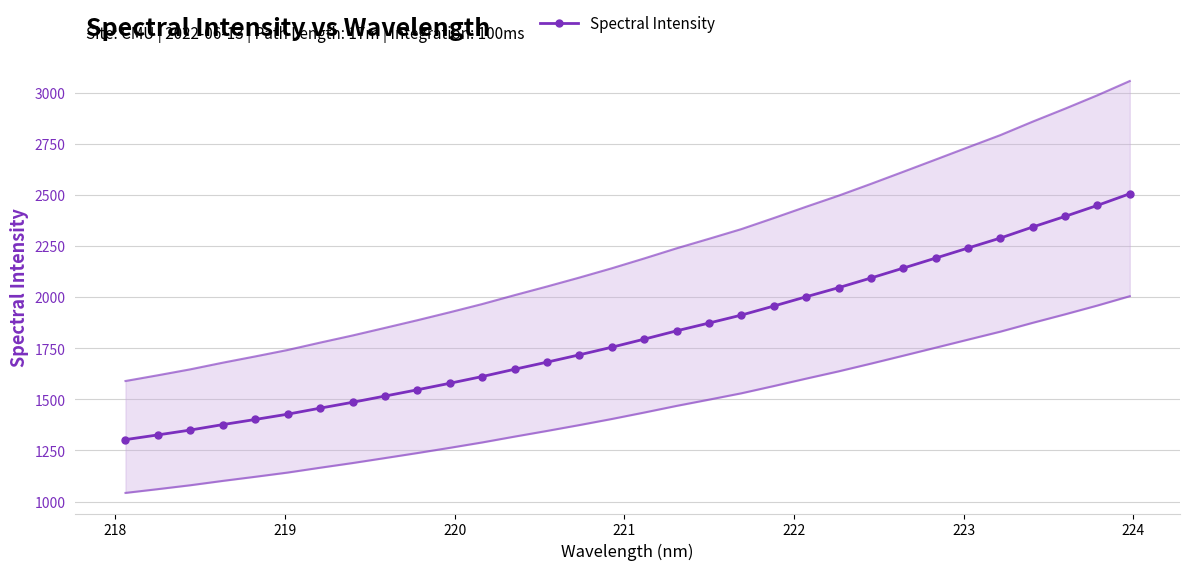

What is the value of the Spectral Intensity point at the 10th from the left?

1546.7